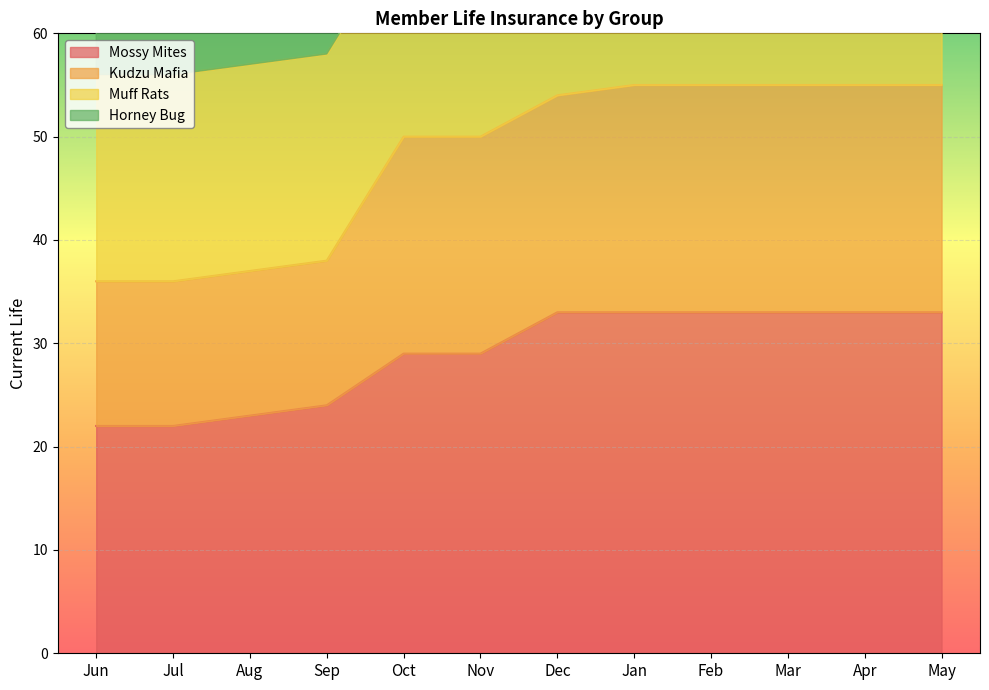

What is the difference between the maximum and minimum values in the Mossy Mites series?

11